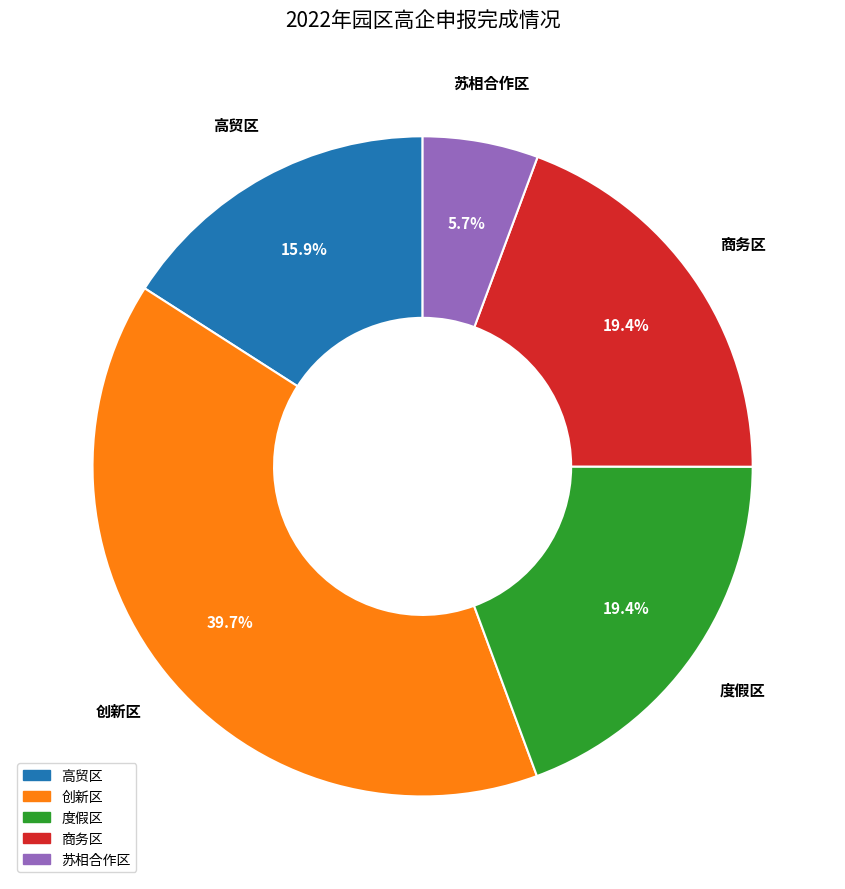

To the nearest percent, what is the difference between the 度假区 and 高贸区 slice percentages?

3%